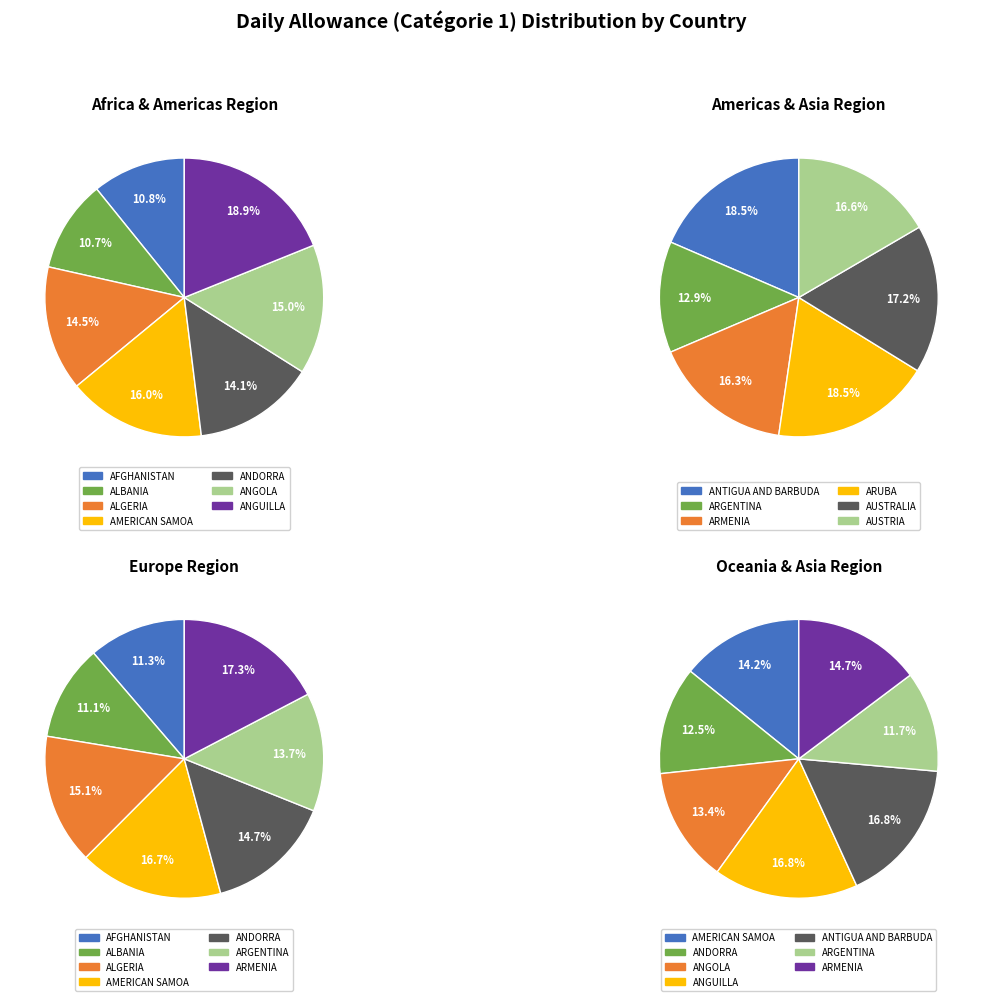

Does ARUBA account for over 50% of the chart?

No